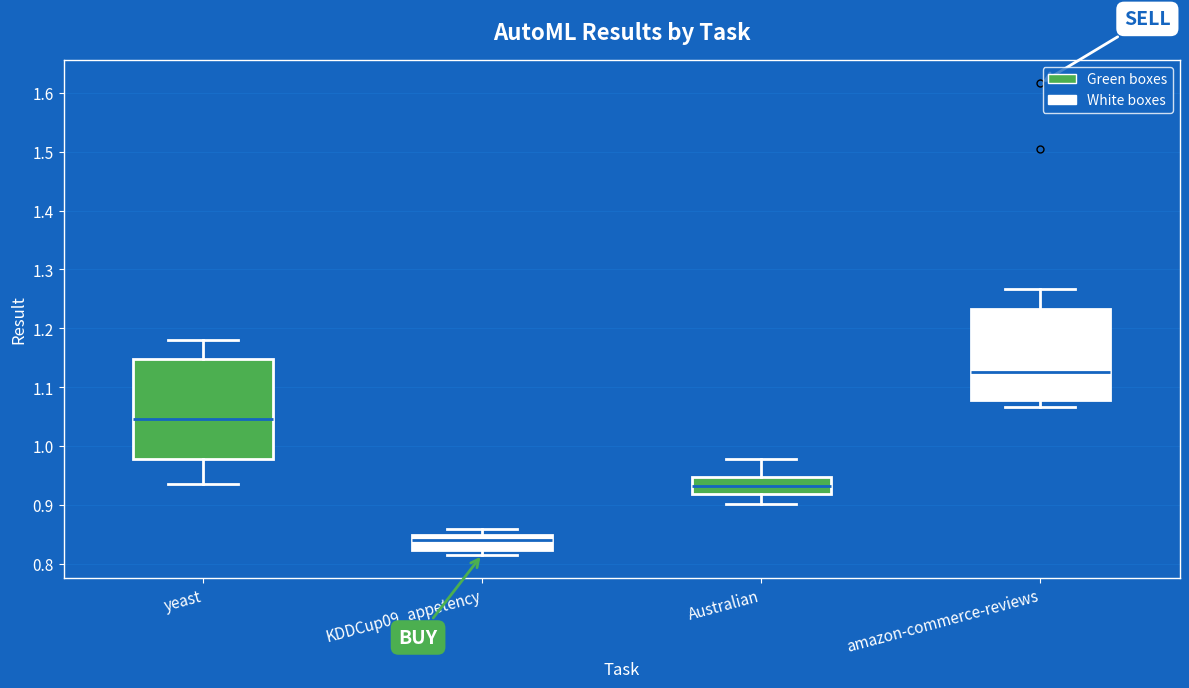

Reading left to right, transcribe this box plot: for each box, give where its median line is, the range the box spans, and where its two whiskers end, as read against the y-axis. The values are not printed on the chart, so give them approximately, as read against the axis.

yeast: median 1.05, box 0.98 to 1.15, whiskers 0.94 to 1.18
KDDCup09_appetency: median 0.84, box 0.82 to 0.85, whiskers 0.82 (just below the box's lower edge) to 0.86
Australian: median 0.93, box 0.92 to 0.95, whiskers 0.90 to 0.98
amazon-commerce-reviews: median 1.13, box 1.08 to 1.23, whiskers 1.07 to 1.27